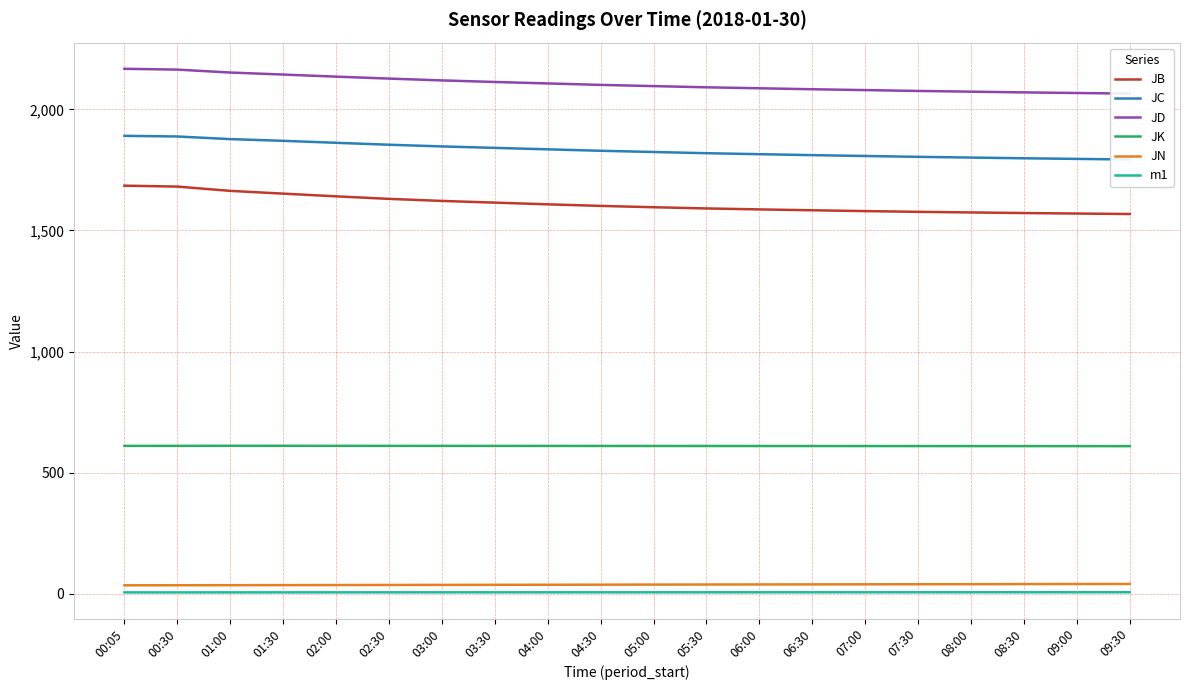

At how many categories does at least one series exceed 2087?

12